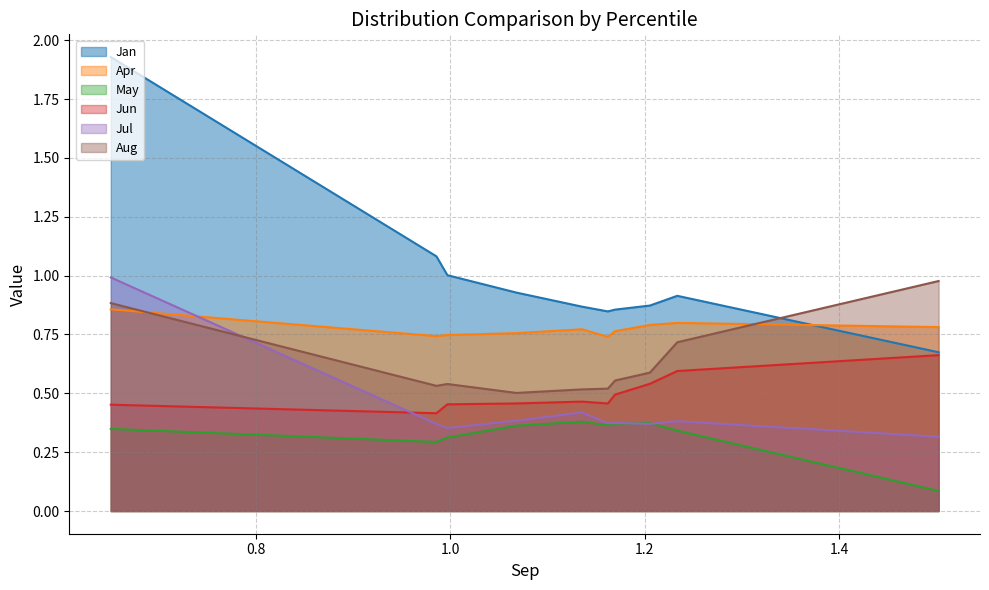

Which series has the largest total across all categories?

Jan